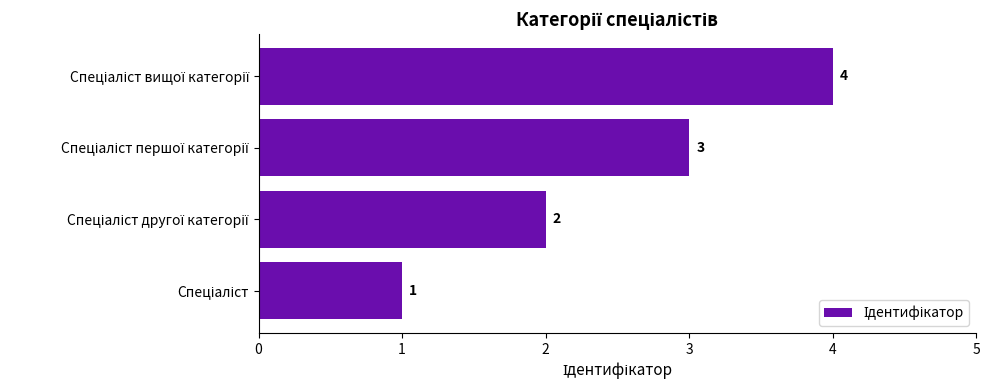

What is the sum of all values?

10